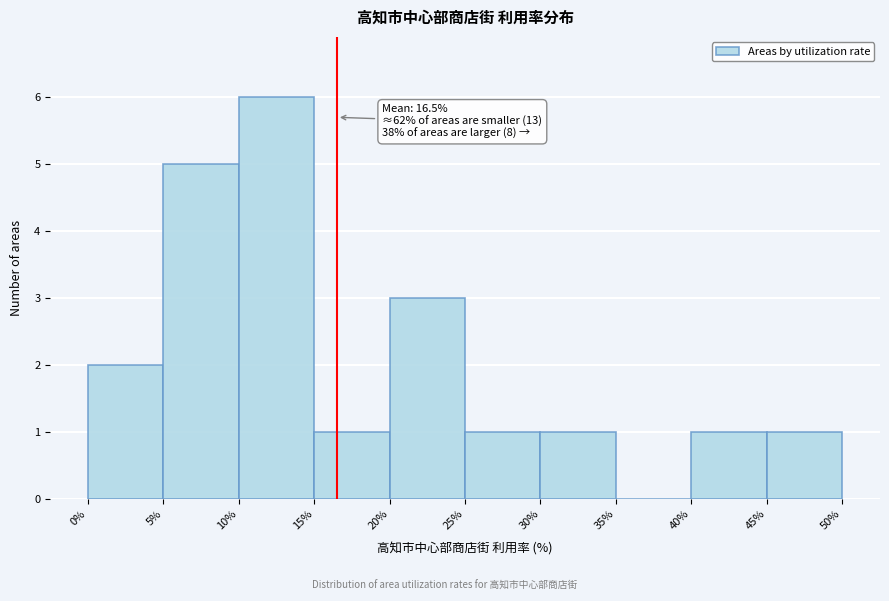

Which range on the x-axis has the tallest bar?

10% to 15%